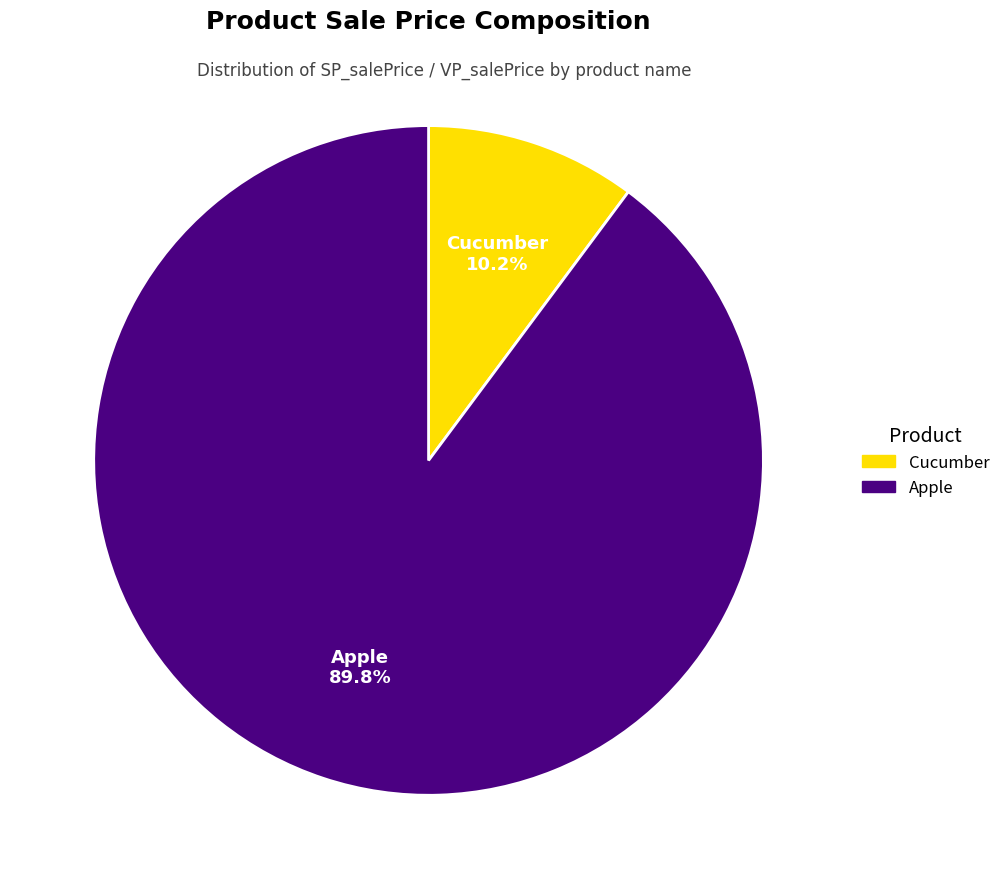

To the nearest percent, what is the difference between the largest and smallest slice percentages?

80%